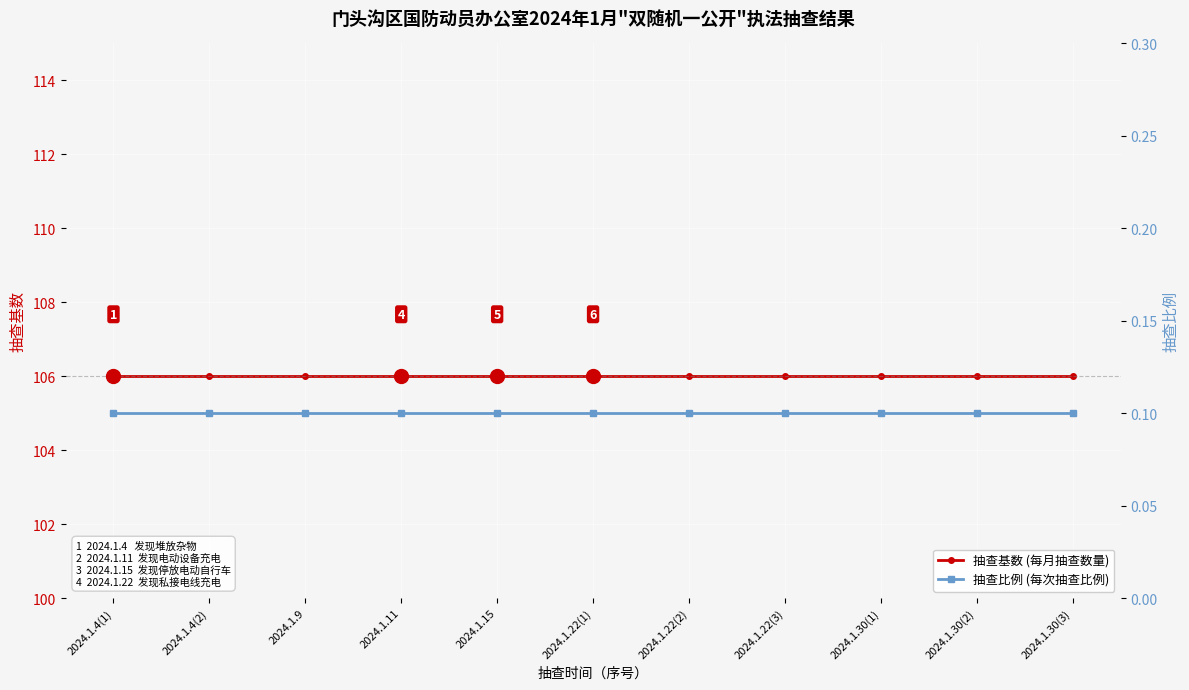

What are all the series names shown in the legend?

抽查基数 (每月抽查数量), 抽查比例 (每次抽查比例)